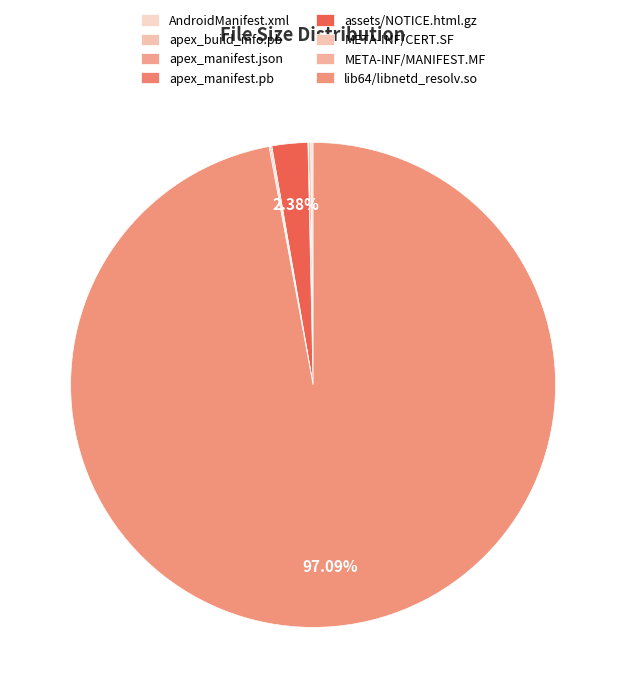

The apex_manifest.pb slice represents 1% of the pie. True or false?

False